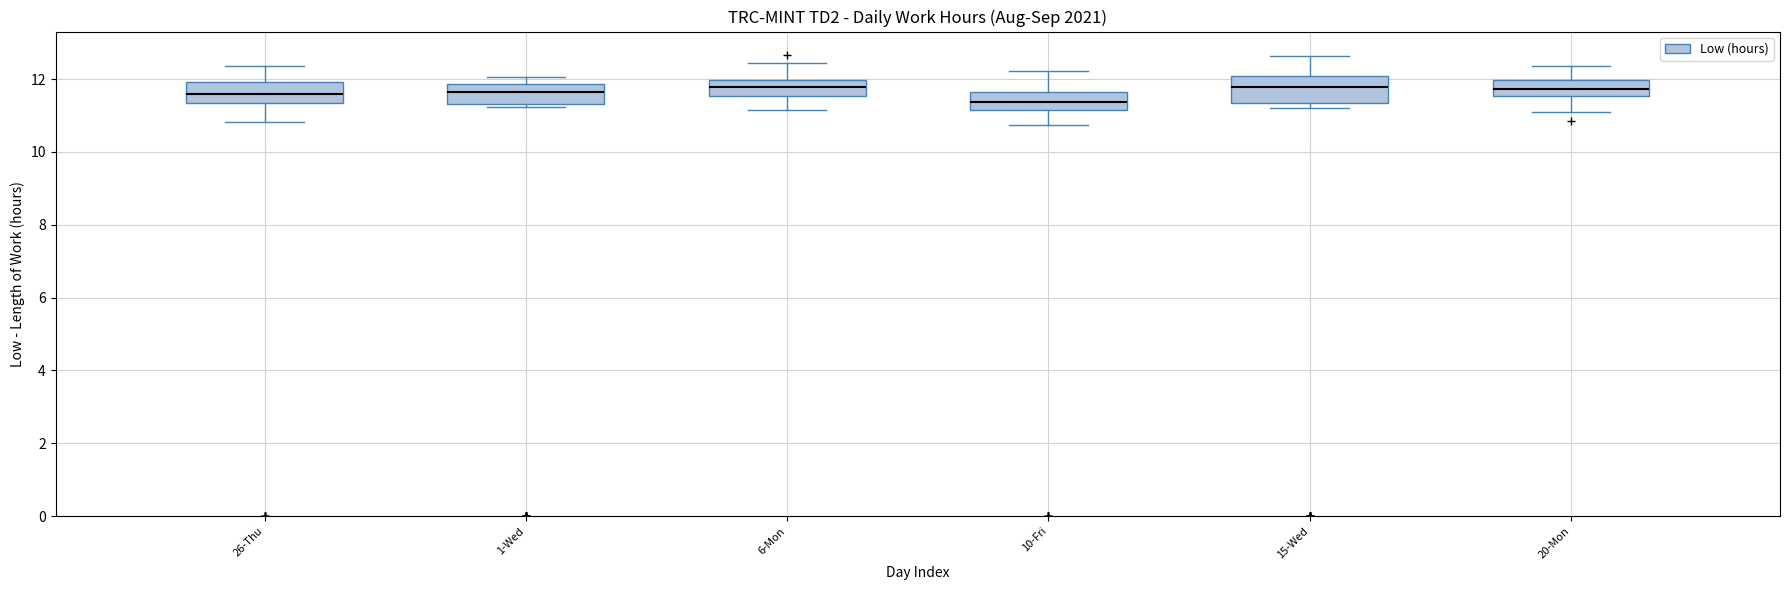

Reading left to right, transcribe this box plot: for each box, give where its median line is, the range the box spans, and where its two whiskers end, as read against the y-axis. The values are not printed on the chart, so give them approximately, as read against the axis.

26-Thu: median 11.6, box 11.4 to 12.0, whiskers 10.8 to 12.4
1-Wed: median 11.6, box 11.4 to 11.8, whiskers 11.2 to 12.0
6-Mon: median 11.8, box 11.6 to 12.0, whiskers 11.2 to 12.4
10-Fri: median 11.4, box 11.2 to 11.6, whiskers 10.8 to 12.2
15-Wed: median 11.8, box 11.4 to 12.0, whiskers 11.2 to 12.6
20-Mon: median 11.8, box 11.6 to 12.0, whiskers 11.2 to 12.4